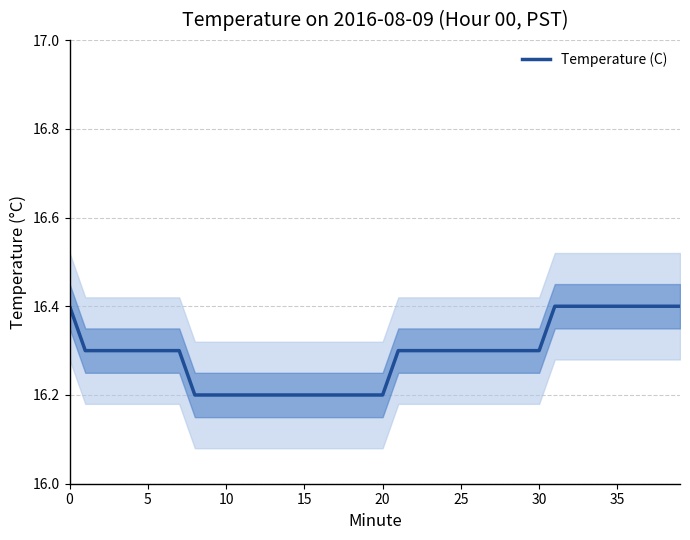

What is the value of the 4th point from the left?

16.3